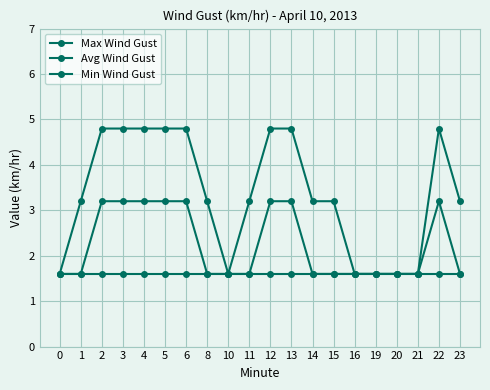

Which series has the largest total across all categories?

Max Wind Gust